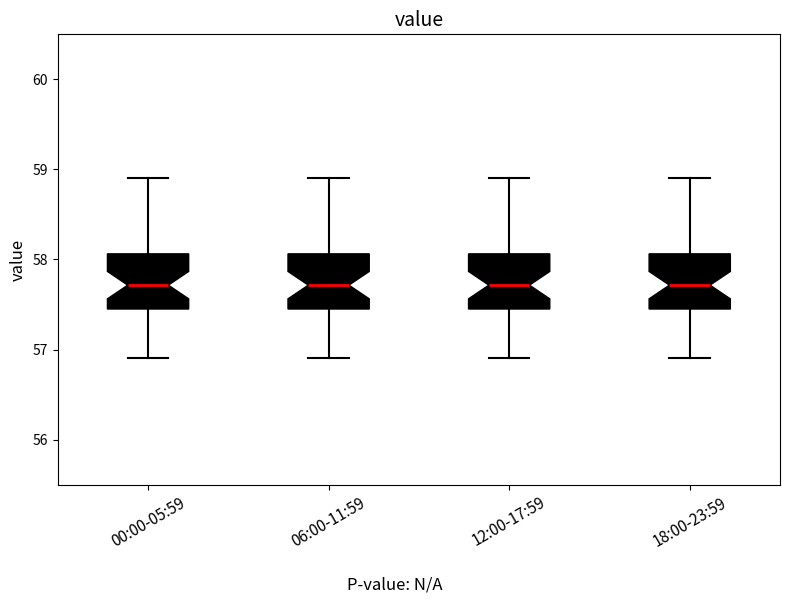

Where does the median line of the box for 12:00-17:59 sit on the y-axis? The values are not printed on the chart, so give them approximately, as read against the axis.

57.7